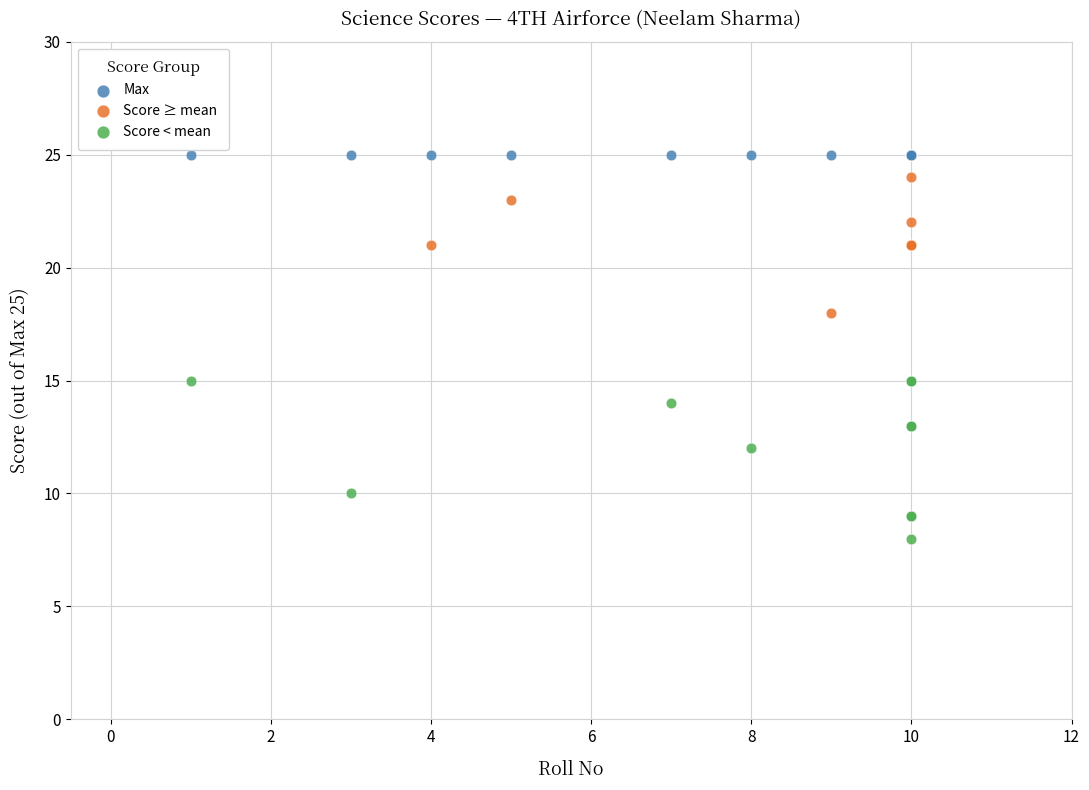

What are all the series names shown in the legend?

Max, Score ≥ mean, Score < mean